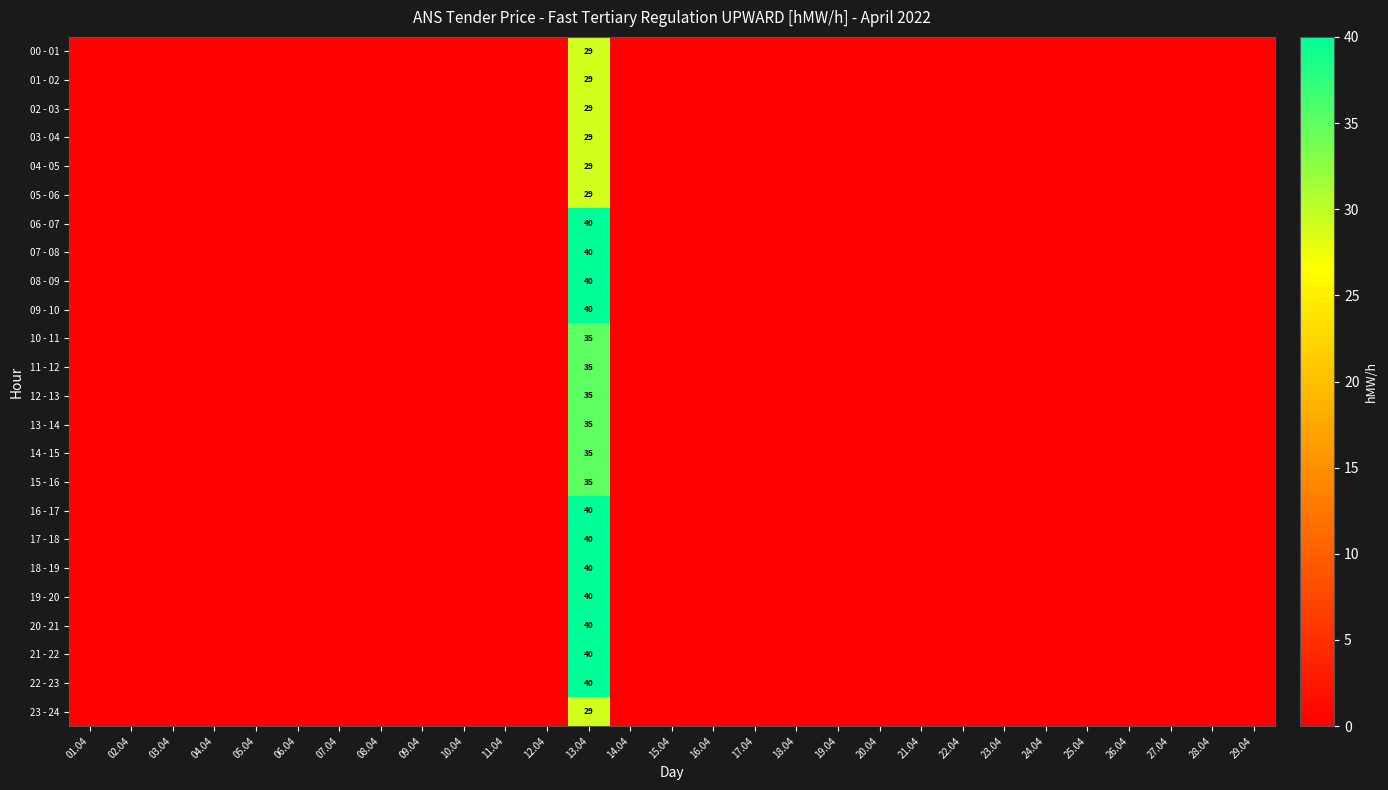

The 19 - 20 series shows 40 at 13.04. True or false?

True